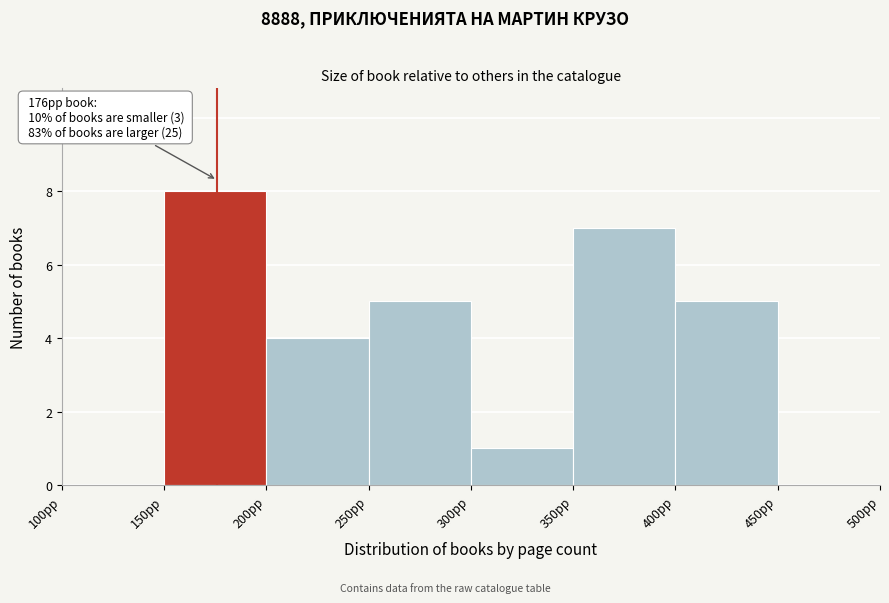

Which range on the x-axis has the tallest bar?

150 to 200